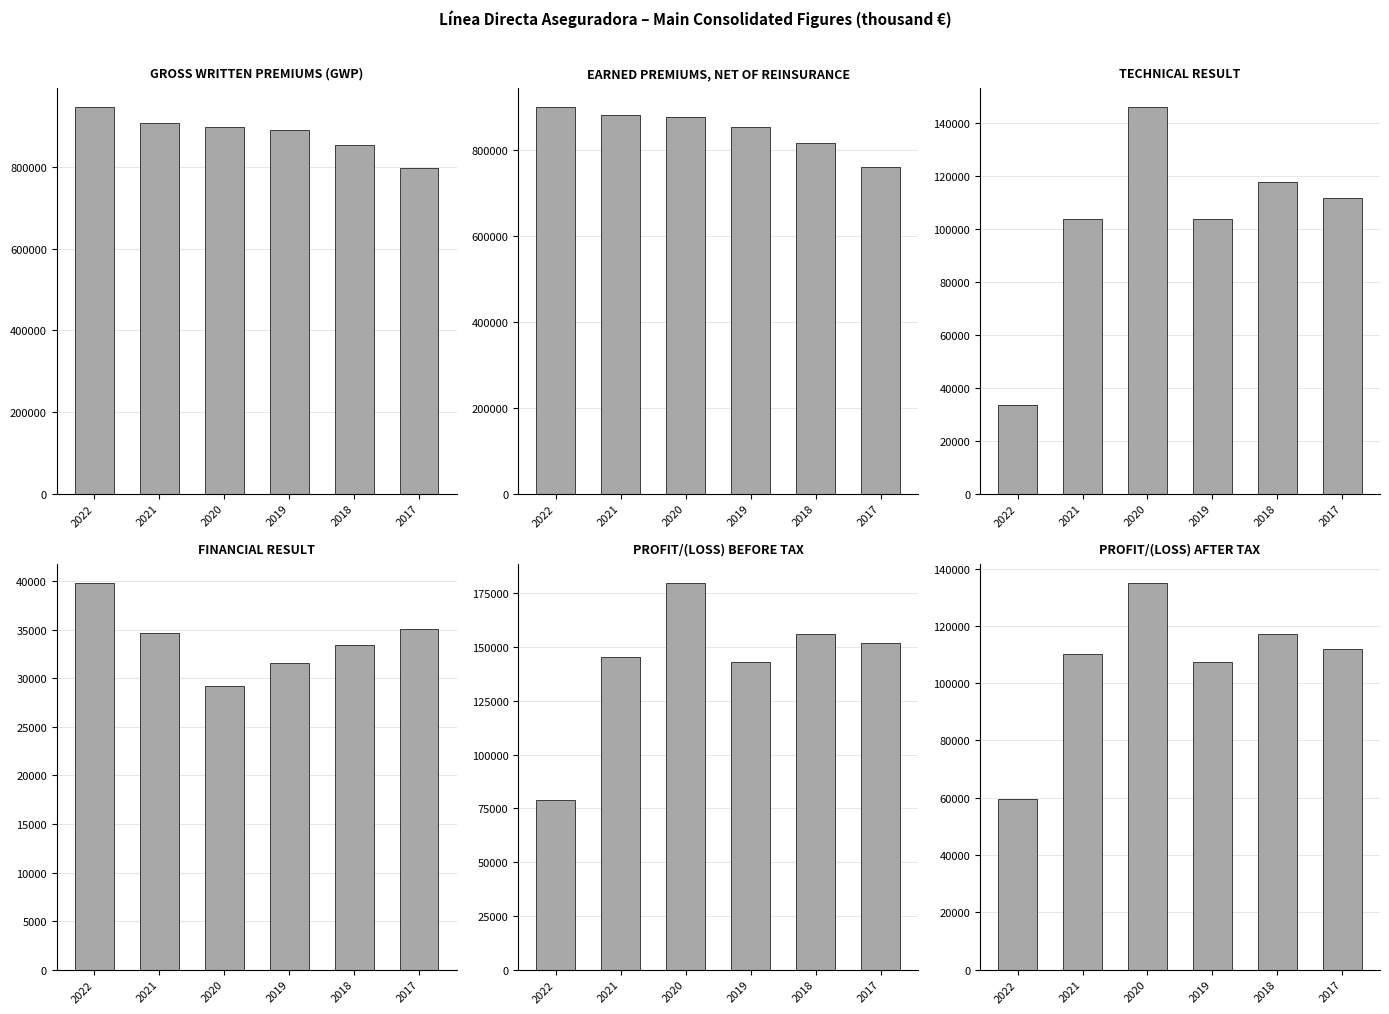

Reading left to right, extract all data points from this chart.

GROSS WRITTEN PREMIUMS (GWP): 2022=946679	2021=907189	2020=898614	2019=891295	2018=853119	2017=797422
EARNED PREMIUMS, NET OF REINSURANCE: 2022=900647	2021=882728	2020=878177	2019=854762	2018=816289	2017=761303
TECHNICAL RESULT: 2022=33350	2021=103635	2020=145939	2019=103650	2018=117812	2017=111803
FINANCIAL RESULT: 2022=39773	2021=34661	2020=29253	2019=31570	2018=33474	2017=35066
PROFIT/(LOSS) BEFORE TAX: 2022=78758	2021=145180	2020=179624	2019=142837	2018=155963	2017=151974
PROFIT/(LOSS) AFTER TAX: 2022=59523	2021=110137	2020=134846	2019=107295	2018=117211	2017=111979